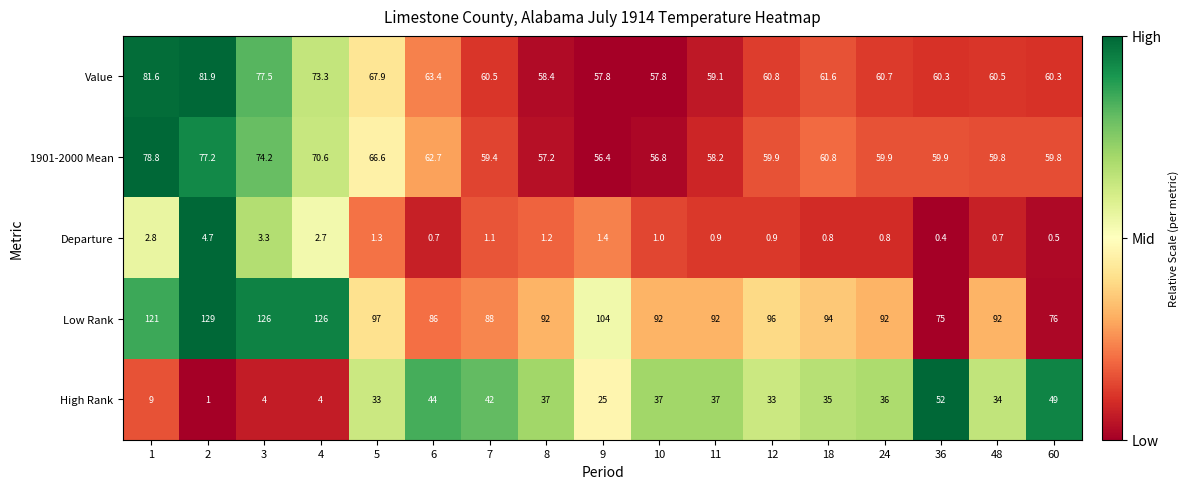

The High Rank series shows 6.8 at 12. True or false?

False